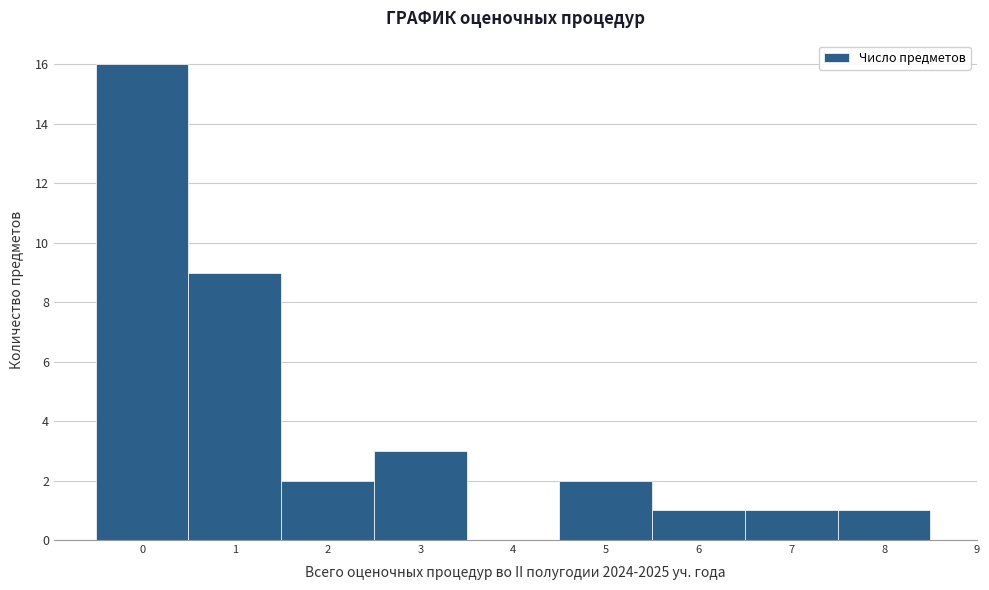

Which range on the x-axis has the tallest bar?

-0.5 to 0.5